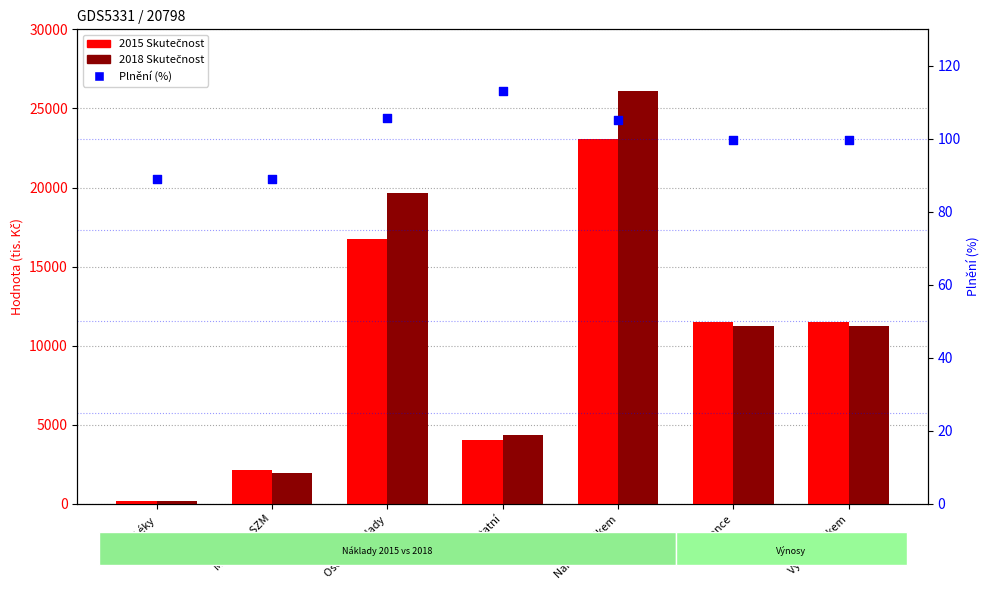

Which series contains the highest Y value?

2018 Skutečnost